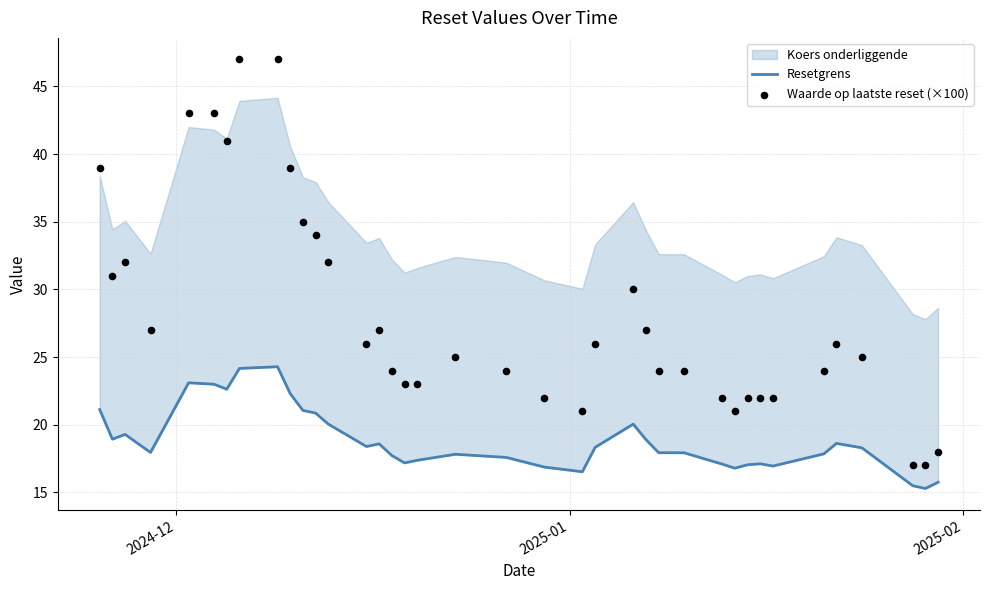

Which series contains the highest Y value?

Waarde op laatste reset (×100)